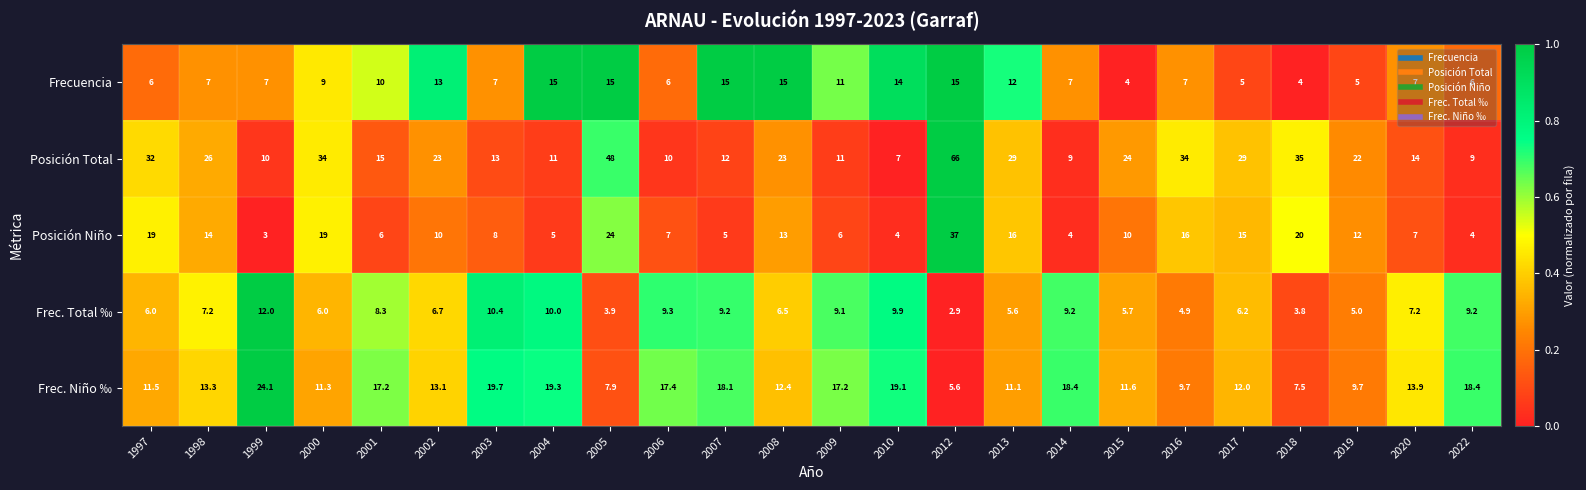

How many data points in Frec. Total ‰ are less than 7?

12